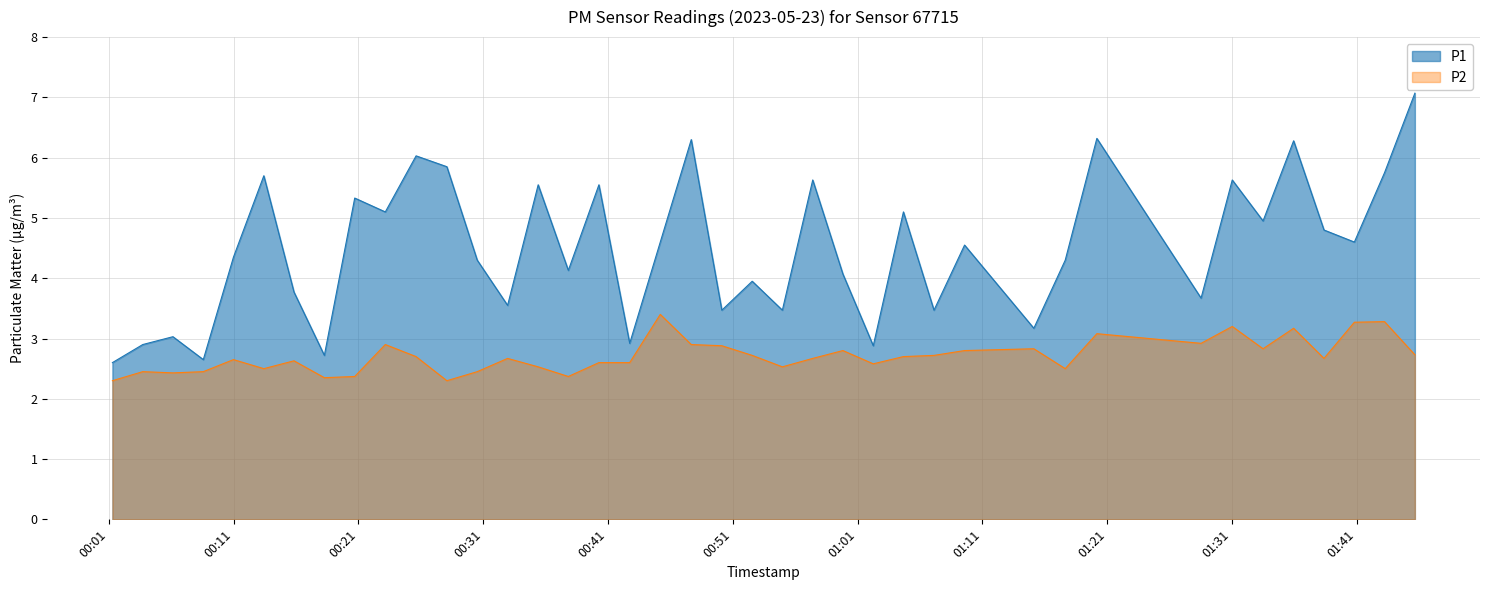

At how many categories does at least one series exceed 2?

40